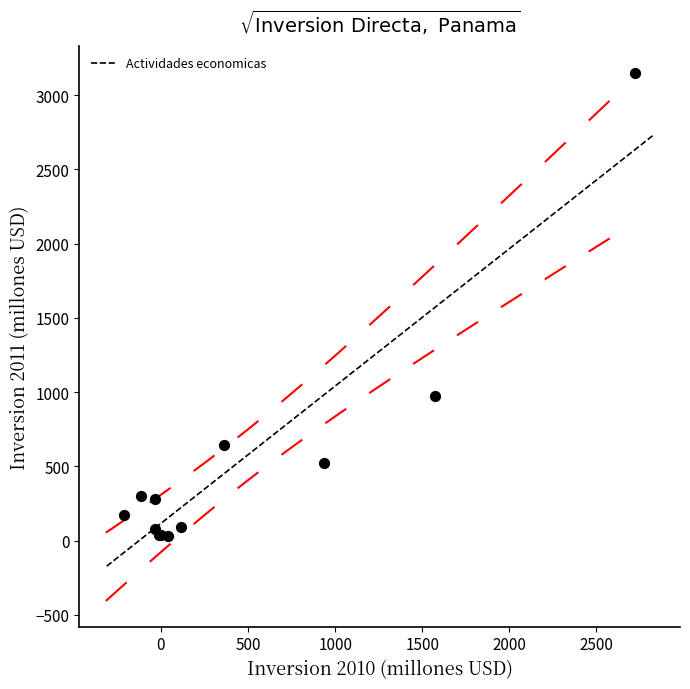

What Y value in the scatter plot is closest to 1593?

971.8